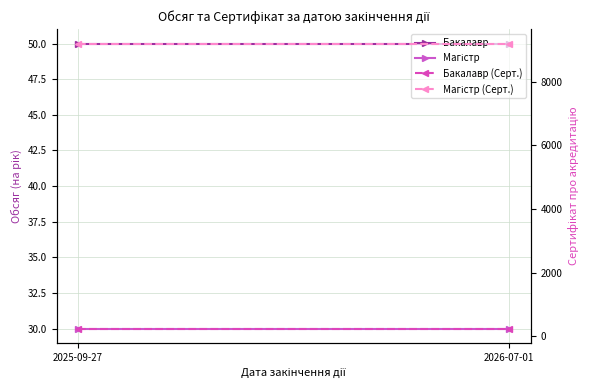

Reading right to left, list all the values displayed in this chart.

Бакалавр: 2026-07-01=50	2025-09-27=50
Магістр: 2026-07-01=30	2025-09-27=30
Бакалавр (Серт.): 2026-07-01=244	2025-09-27=244
Магістр (Серт.): 2026-07-01=9201	2025-09-27=9201